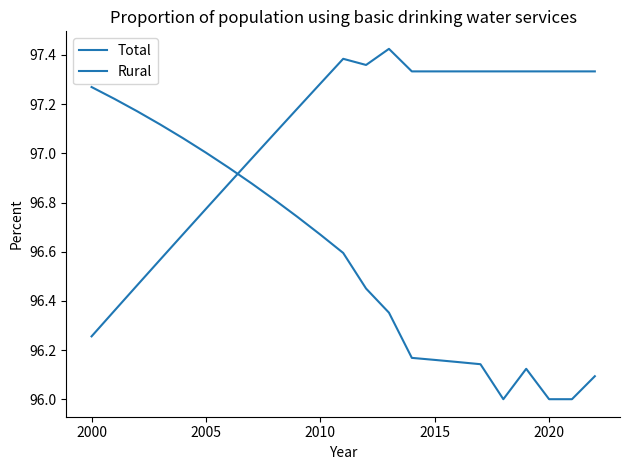

Does the chart display data point markers on the line(s)?

No